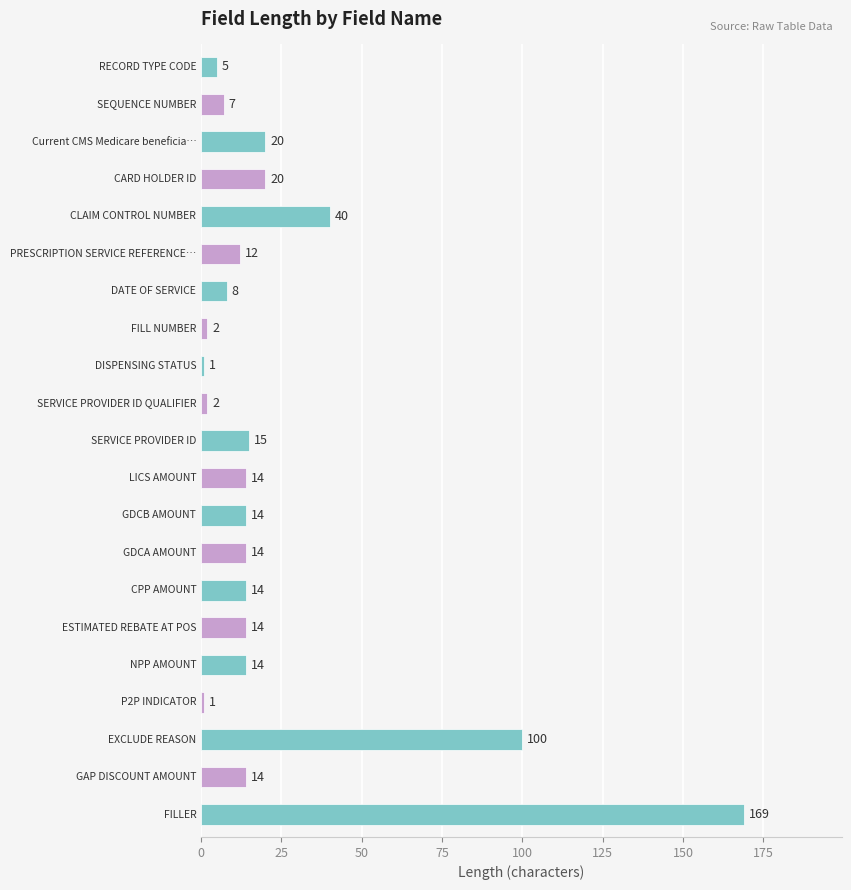

What is the value of the 14th bar from the top?

14